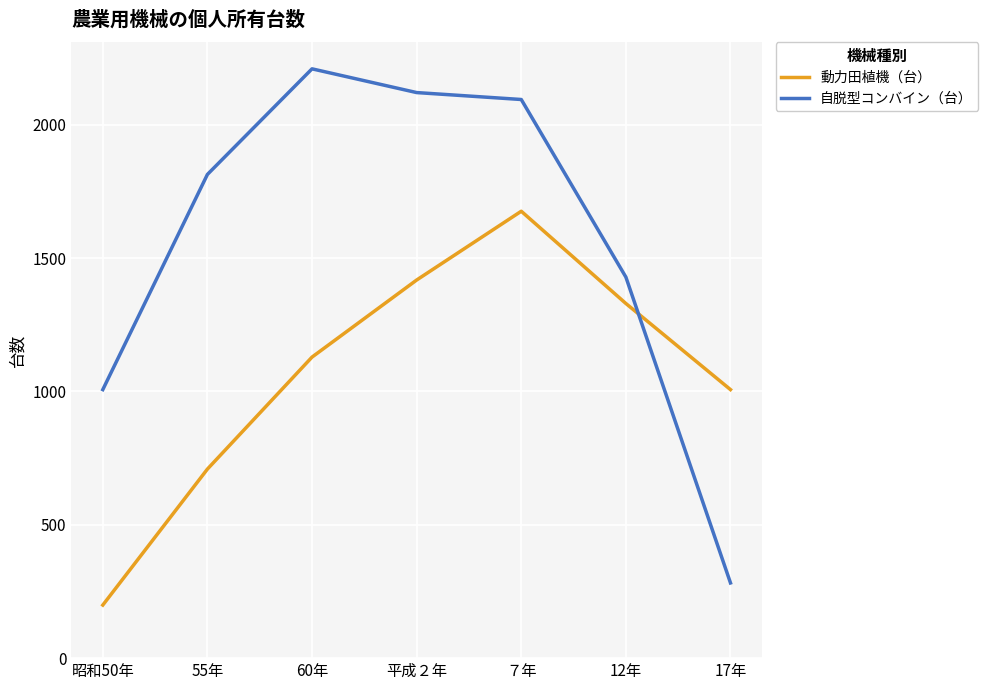

Reading left to right, extract all data points from this chart.

動力田植機（台）: 199	709	1129	1418	1676	1330	1007
自脱型コンバイン（台）: 1007	1814	2210	2121	2095	1429	282